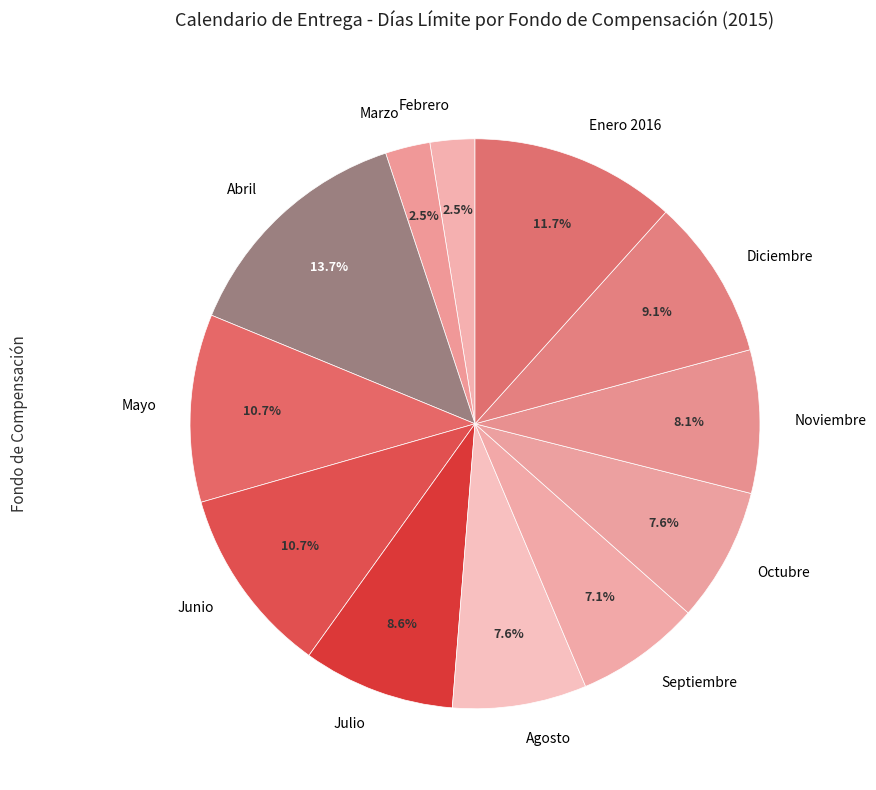

To the nearest percent, what portion does Diciembre represent?

9%